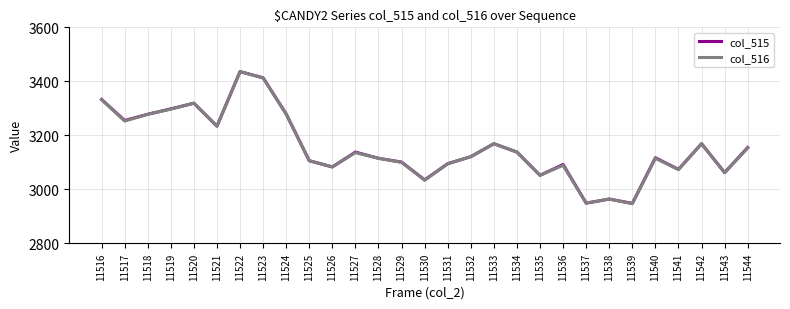

Does the chart have visible grid lines?

Yes